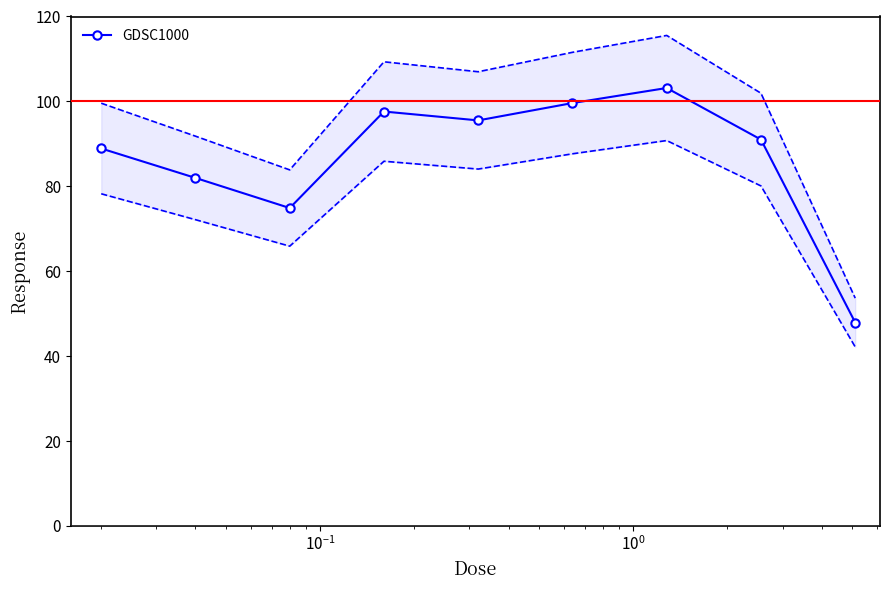

What is the value of the GDSC1000 point at the 4th from the left?

97.6